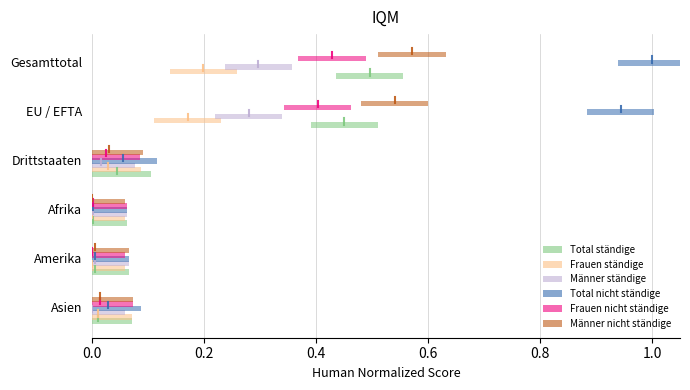

Which series changed the most between 0.0 and 0.2?

Total ständige